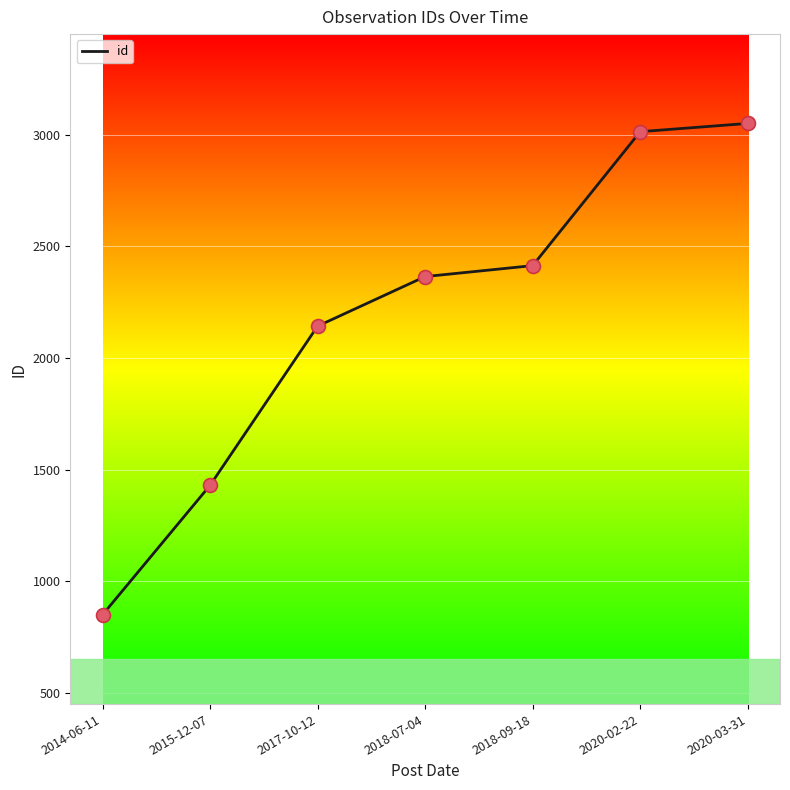

What is the change in value from 2015-12-07 to 2018-07-04?

+935